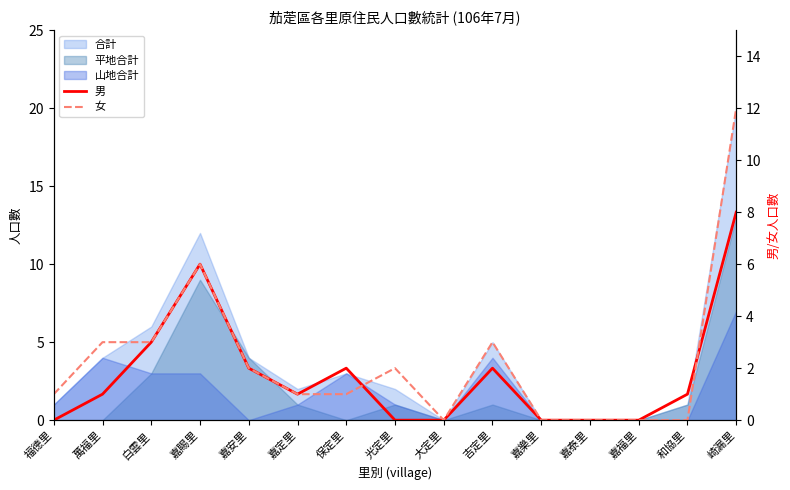

How many 男 values are between 0 and 2?

12